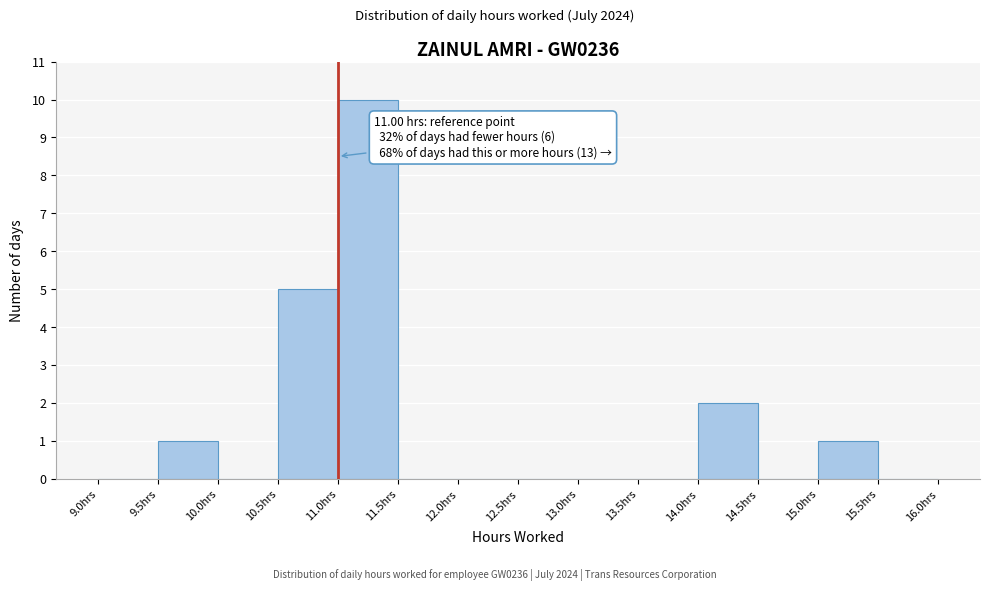

Over which range of the x-axis is the bar tallest?

11.0 to 11.5